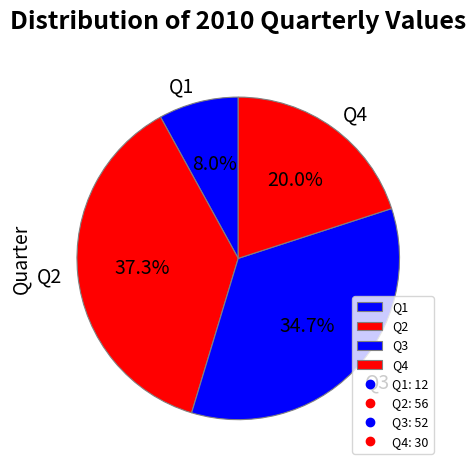

What percentage is the Q2 slice, to the nearest percent?

37%